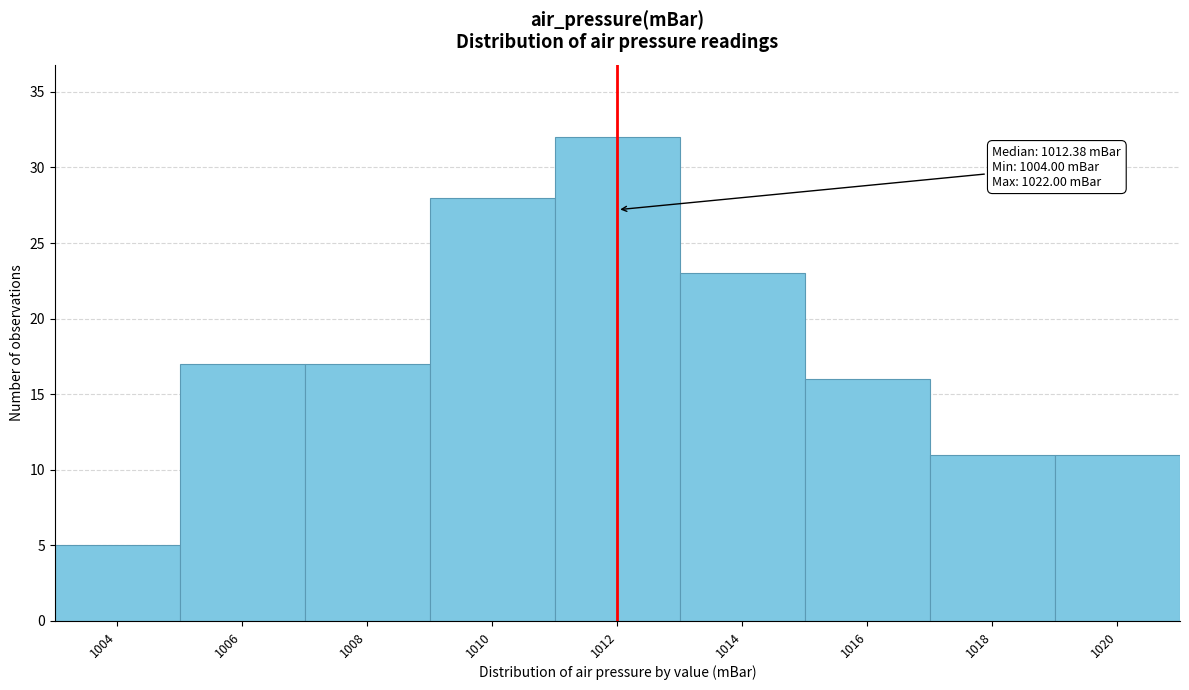

Reading right to left, extract all data points from this chart.

11	11	16	23	32	28	17	17	5